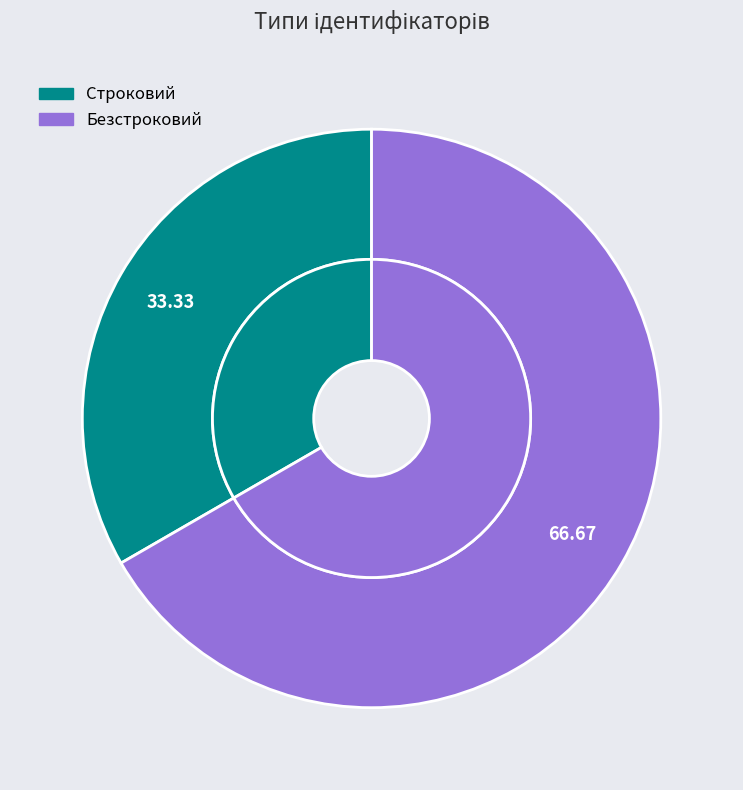

How many slices are in this pie chart?

2